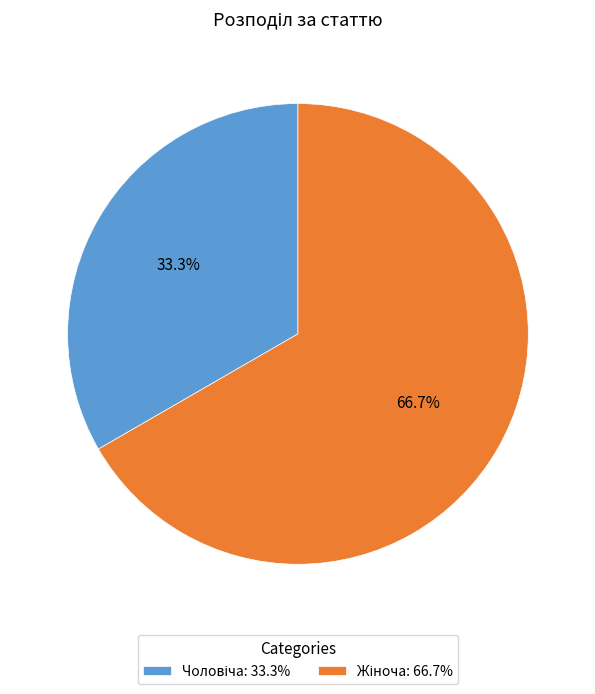

Is there a majority slice in this chart?

Yes